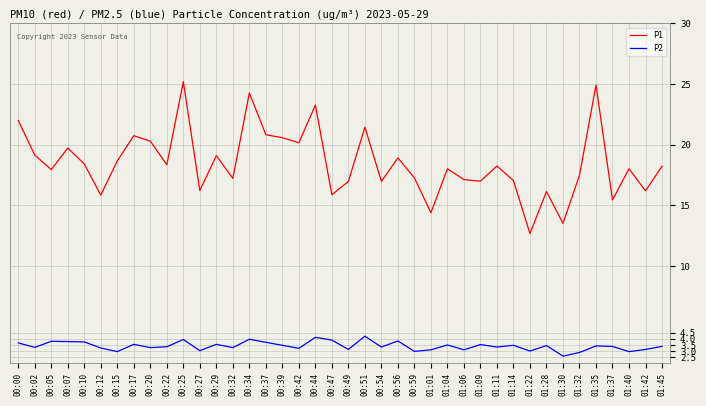

What position from the right is 00:37?

25